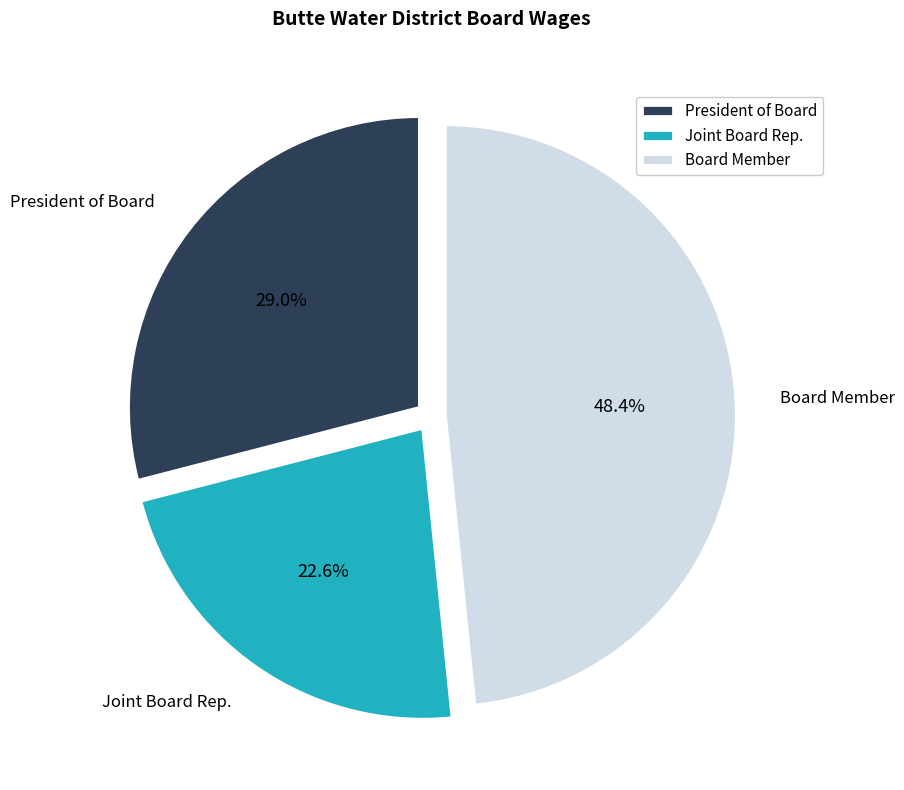

Rank the categories by value from highest to lowest.

Board Member, President of Board, Joint Board Rep.